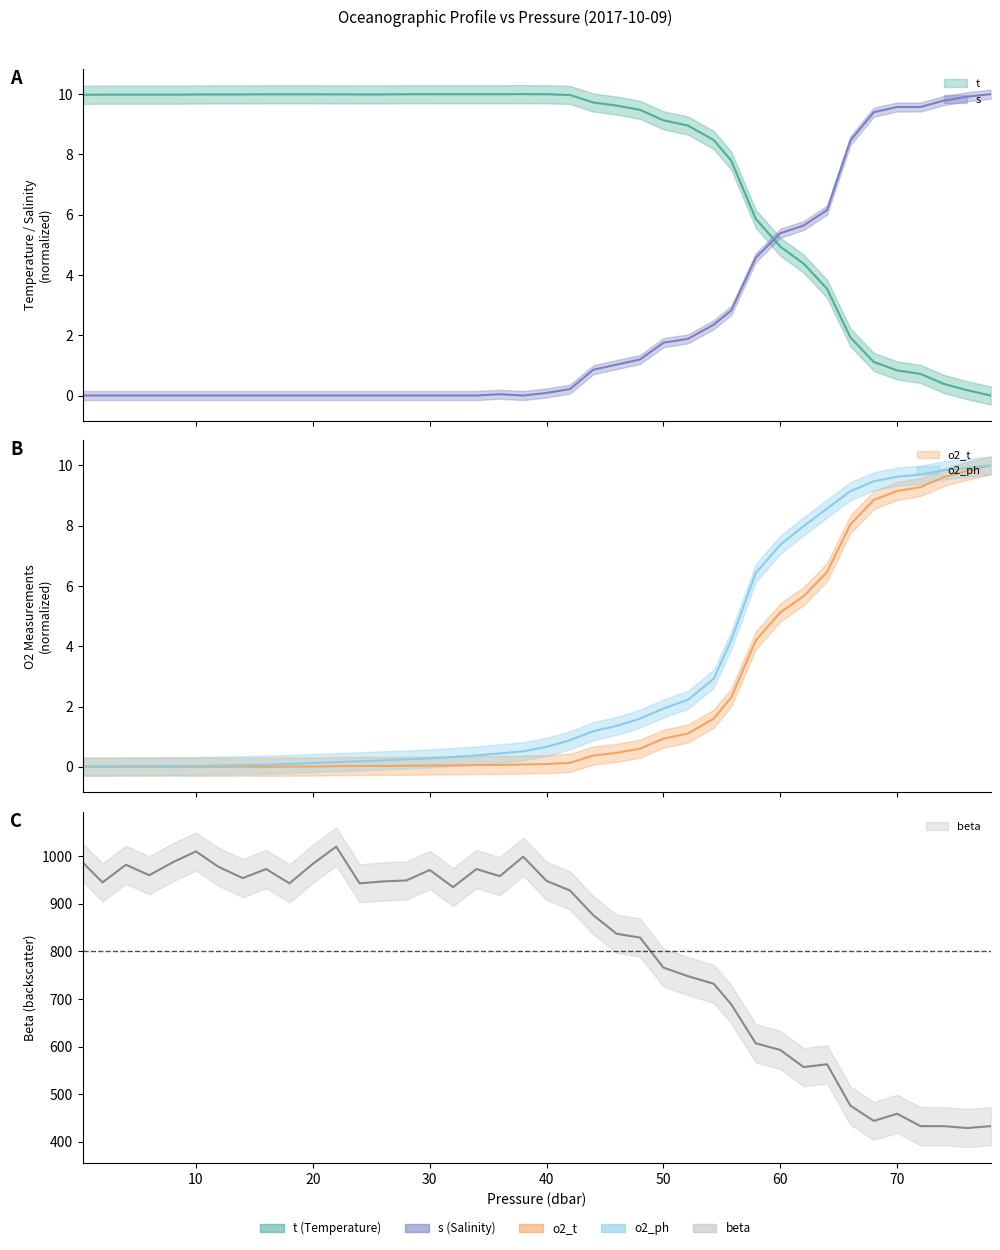

What is the sum of the t values at 60.0 and 55.8?

12.7